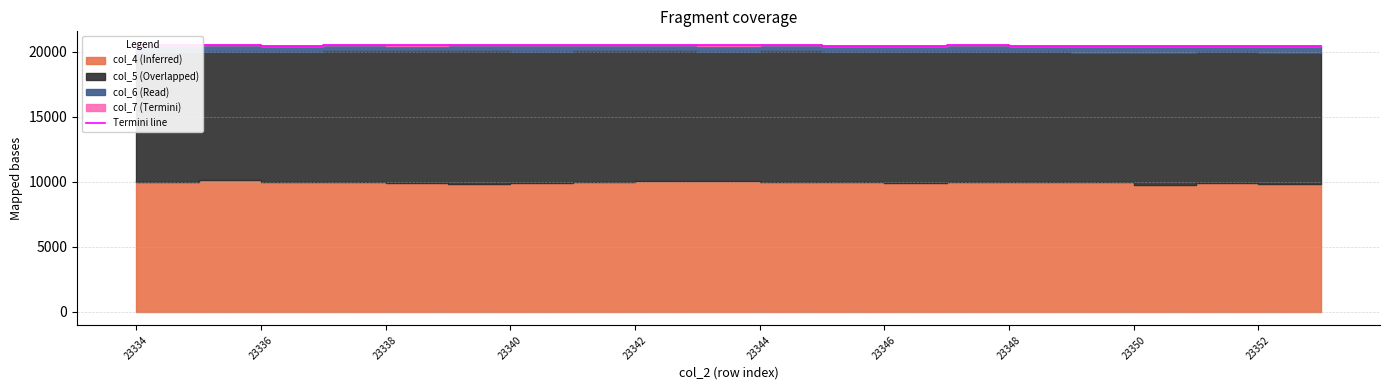

How many interior local peaks (higher than both neighbors) does the data have?

6